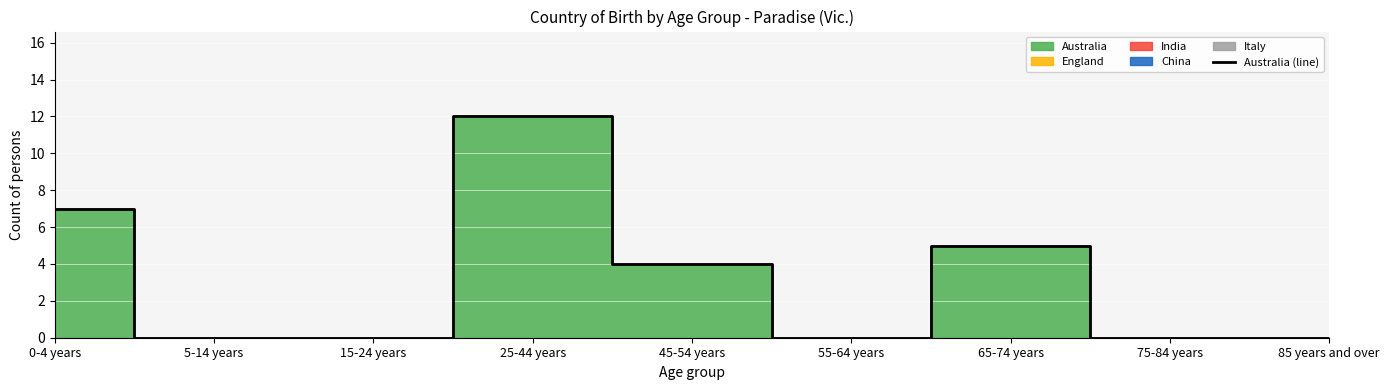

Reading left to right, what are all the values shown in this chart?

0-4 years=7	5-14 years=0	15-24 years=0	25-44 years=12	45-54 years=4	55-64 years=0	65-74 years=5	75-84 years=0	85 years and over=0